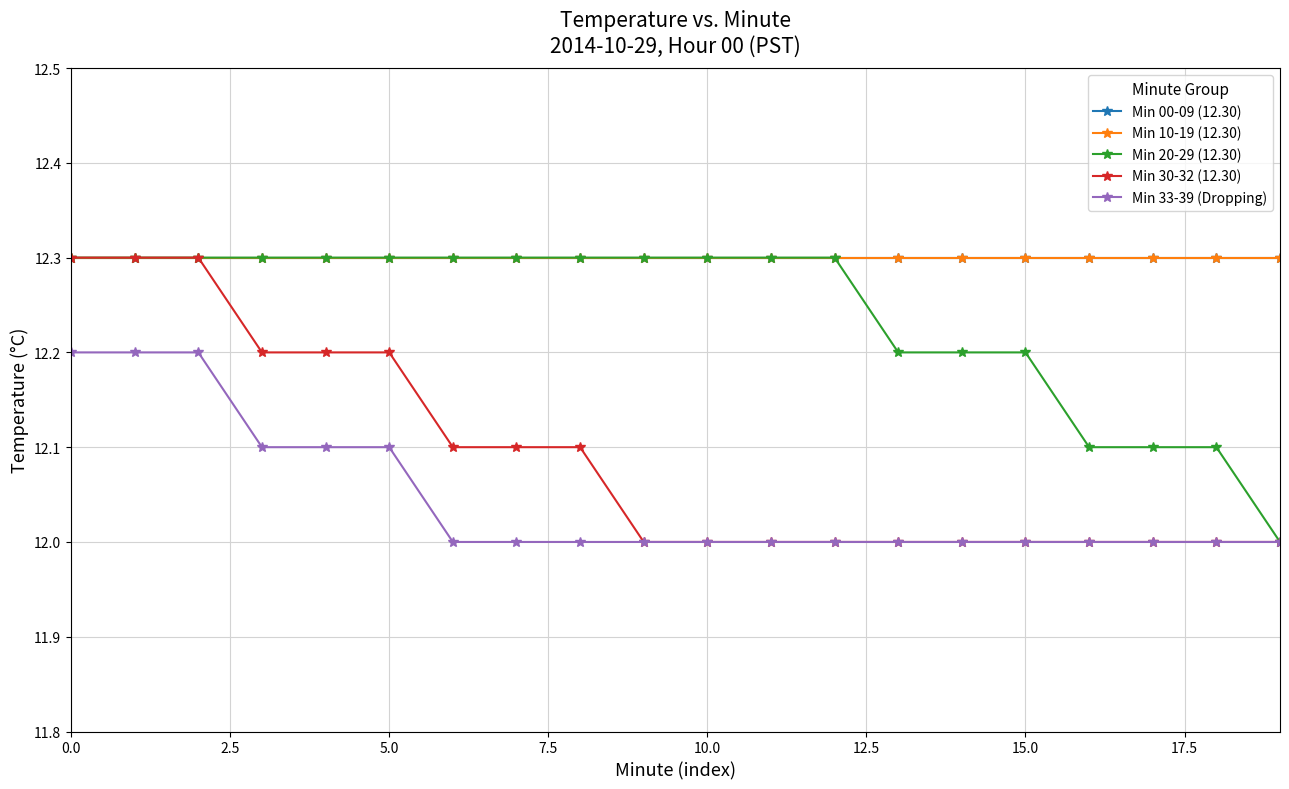

At how many categories does at least one series exceed 12?

20